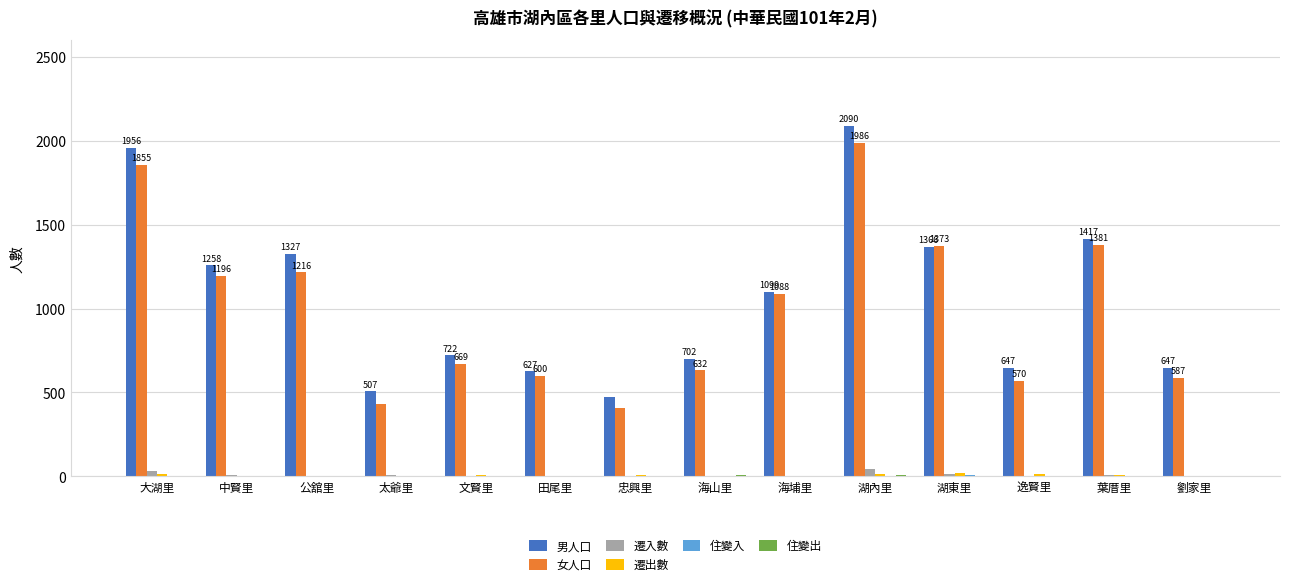

Which series changed the most between 中賢里 and 湖內里?

男人口